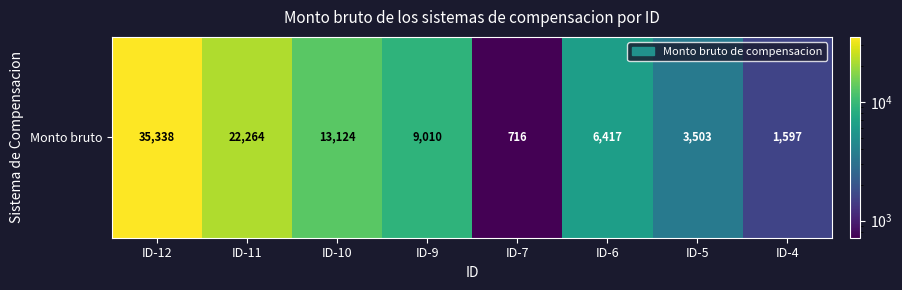

Reading right to left, what are all the values shown in this chart?

ID-4=1597	ID-5=3503	ID-6=6417	ID-7=716	ID-9=9010	ID-10=13124	ID-11=22264	ID-12=35338